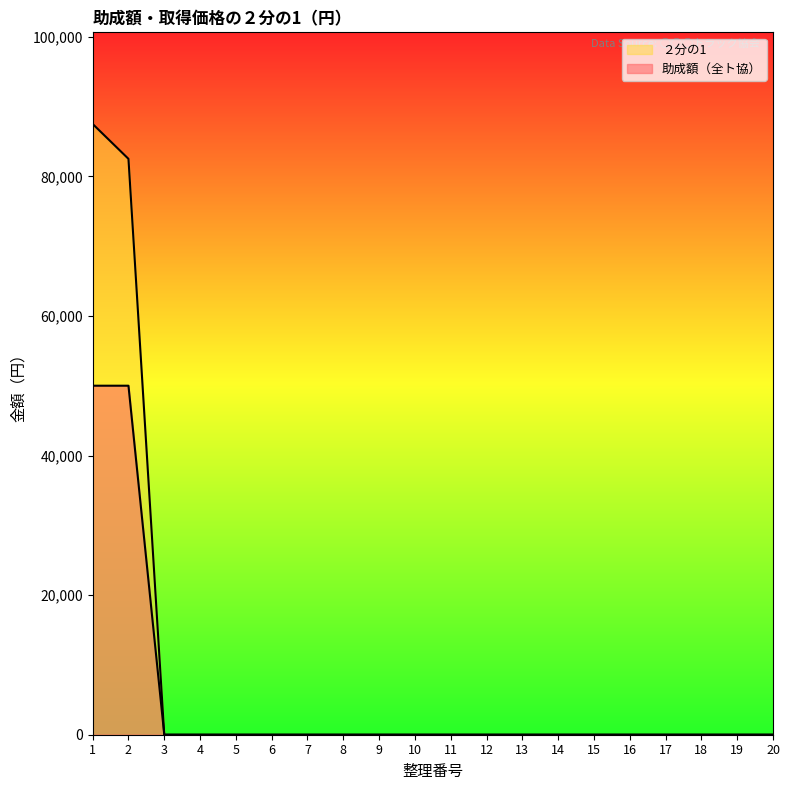

How many categories are shown in the chart?

20